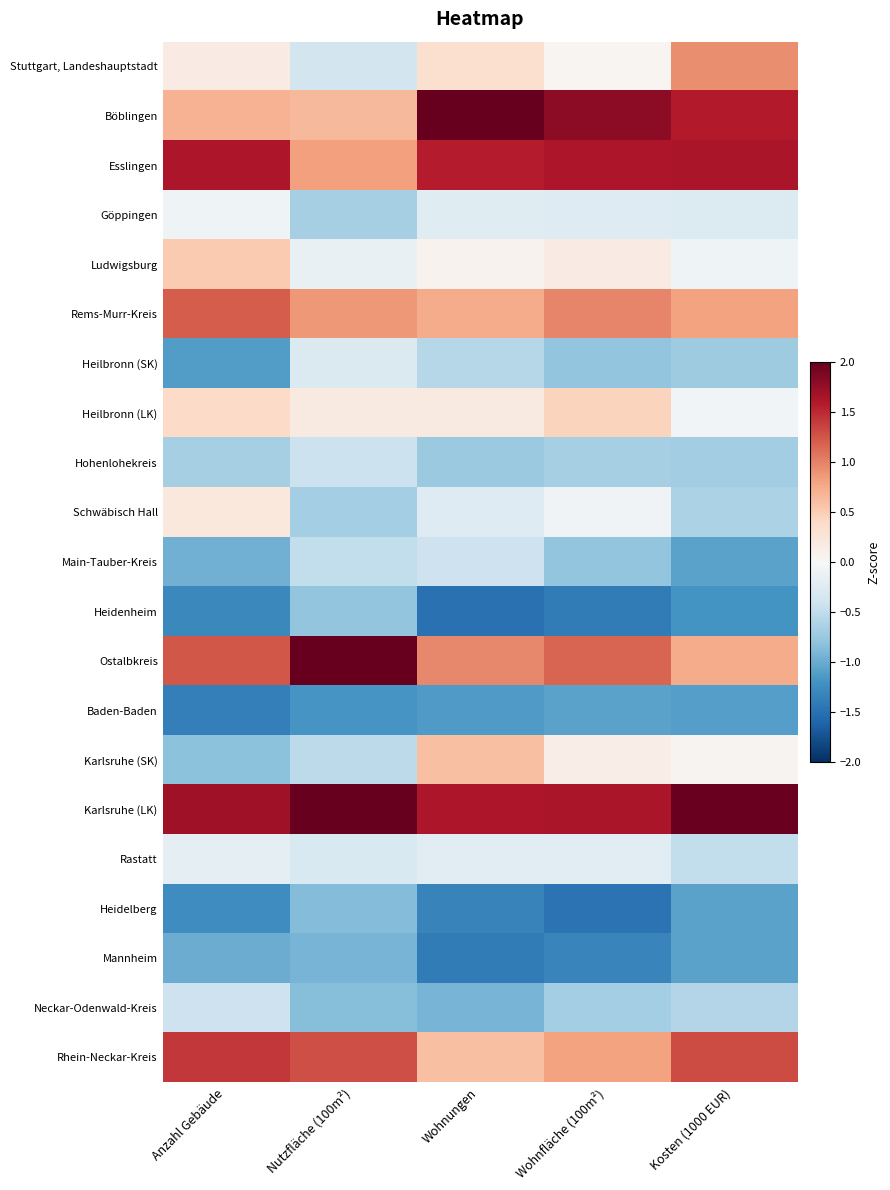

What is the maximum value shown in the chart?

2.4